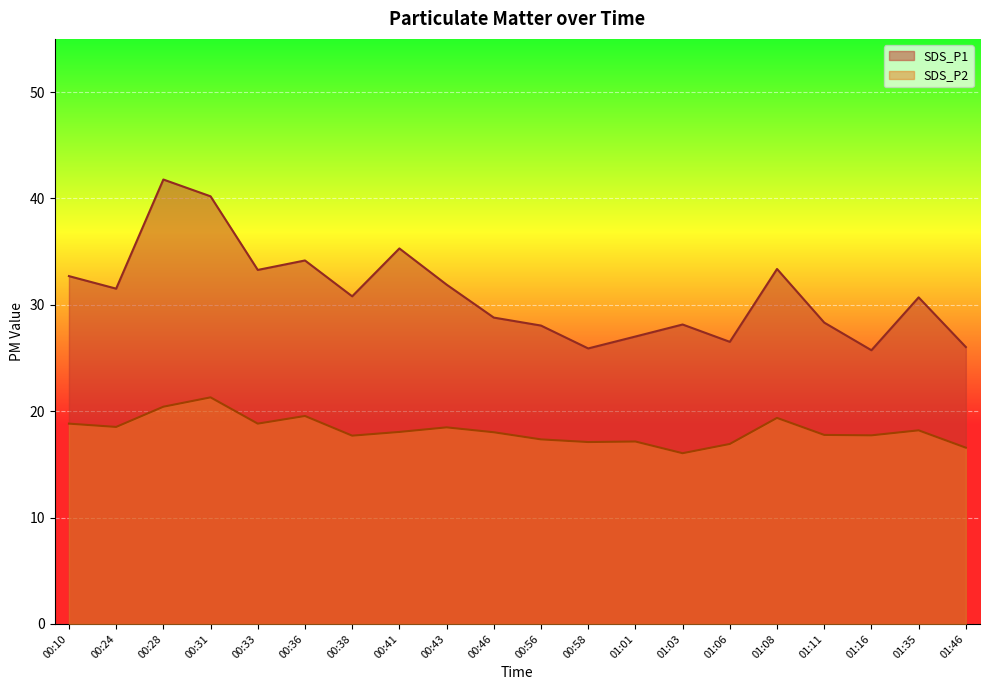

At which category is the sum across all series the highest?

00:28